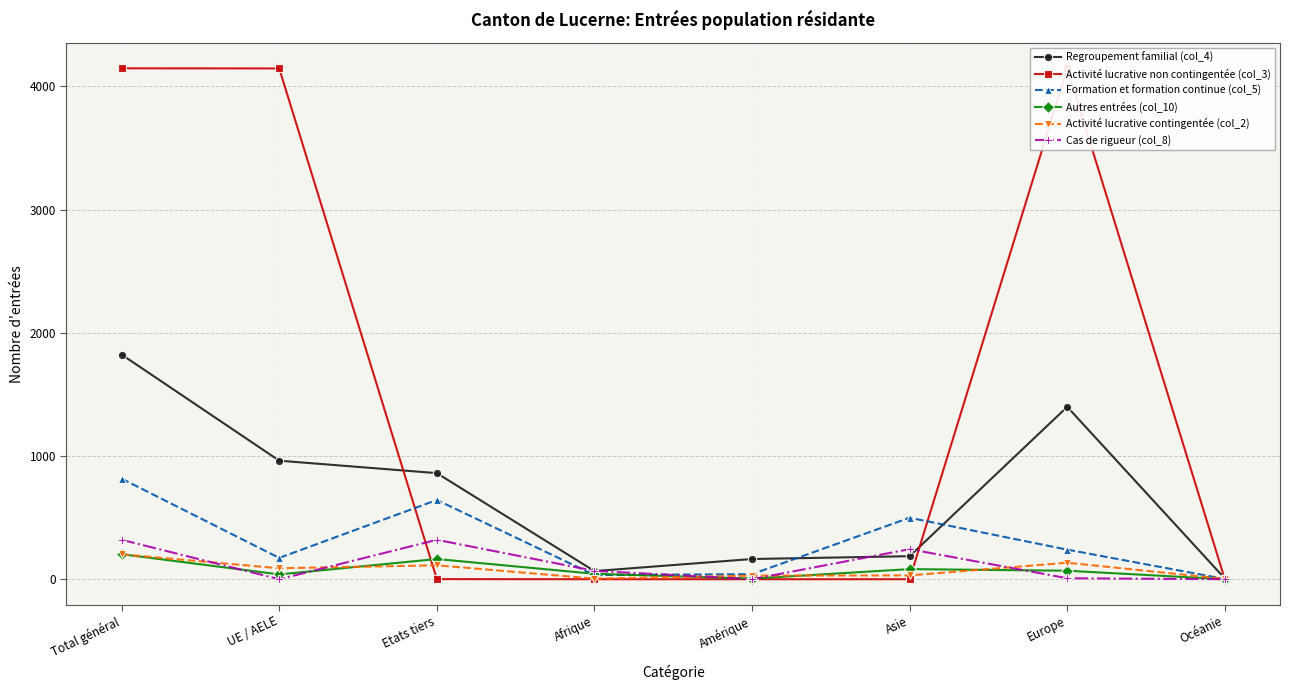

Which series has the widest spread of values?

Activité lucrative non contingentée (col_3)